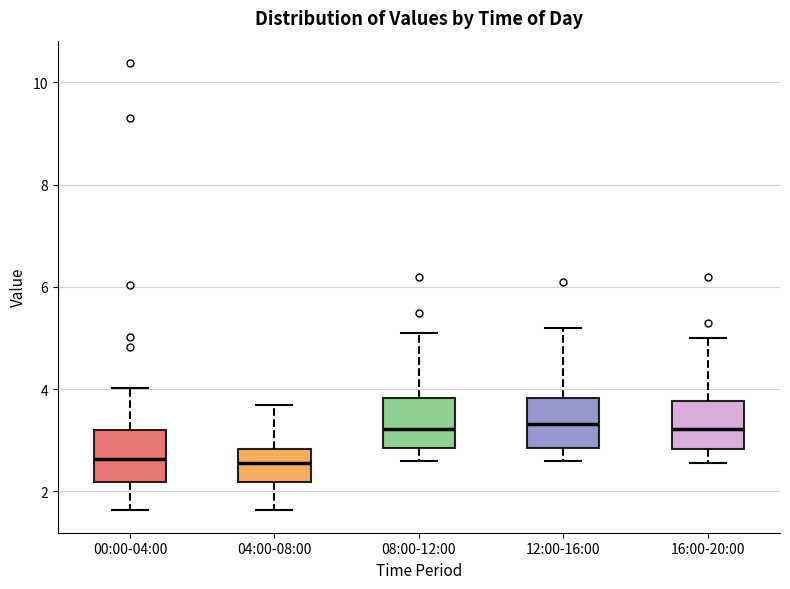

Reading left to right, transcribe this box plot: for each box, give where its median line is, the range the box spans, and where its two whiskers end, as read against the y-axis. The values are not printed on the chart, so give them approximately, as read against the axis.

00:00-04:00: median 2.6, box 2.2 to 3.2, whiskers 1.6 to 4.0
04:00-08:00: median 2.6, box 2.2 to 2.8, whiskers 1.6 to 3.8
08:00-12:00: median 3.2, box 2.8 to 3.8, whiskers 2.6 to 5.2
12:00-16:00: median 3.4, box 2.8 to 3.8, whiskers 2.6 to 5.2
16:00-20:00: median 3.2, box 2.8 to 3.8, whiskers 2.6 to 5.0